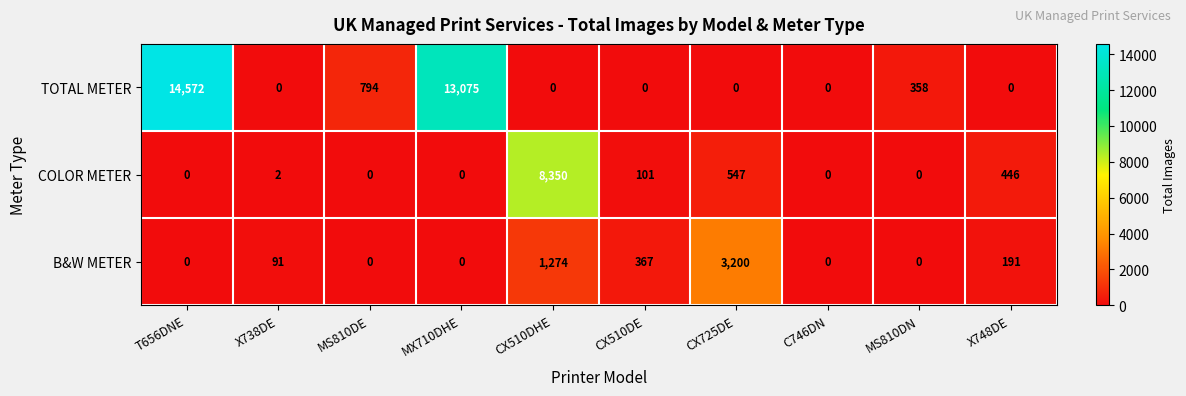

Reading right to left, list all the values displayed in this chart.

TOTAL METER: X748DE=0	MS810DN=358	C746DN=0	CX725DE=0	CX510DE=0	CX510DHE=0	MX710DHE=13075	MS810DE=794	X738DE=0	T656DNE=14572
COLOR METER: X748DE=446	MS810DN=0	C746DN=0	CX725DE=547	CX510DE=101	CX510DHE=8350	MX710DHE=0	MS810DE=0	X738DE=2	T656DNE=0
B&W METER: X748DE=191	MS810DN=0	C746DN=0	CX725DE=3200	CX510DE=367	CX510DHE=1274	MX710DHE=0	MS810DE=0	X738DE=91	T656DNE=0